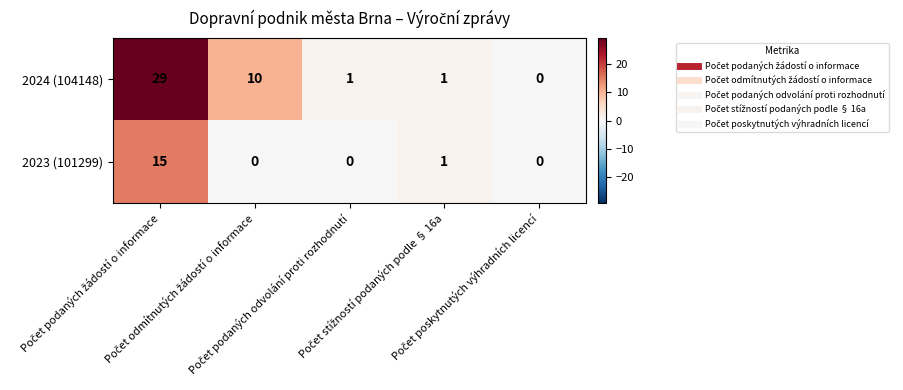

What is the average value of the 2024 (104148) series?

8